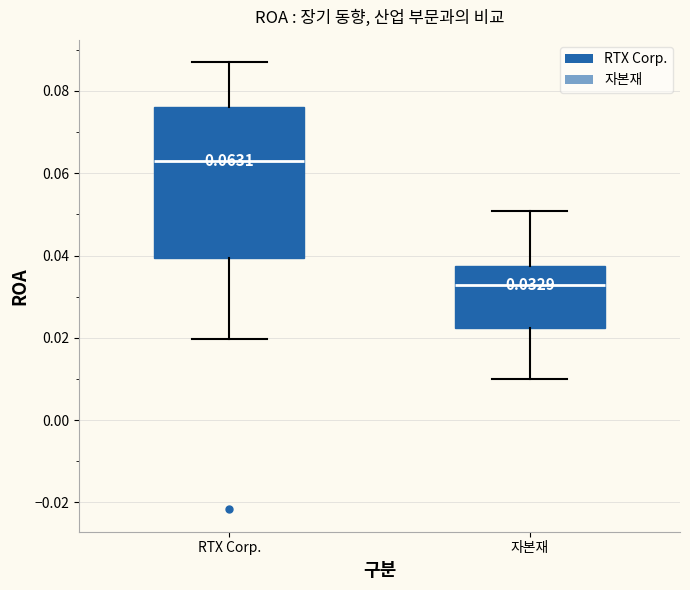

Which box's median line is the lowest?

자본재